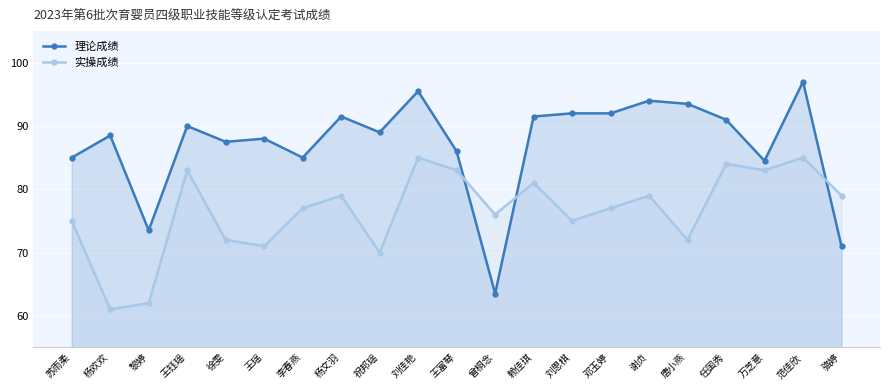

How many lines are shown in the chart?

2